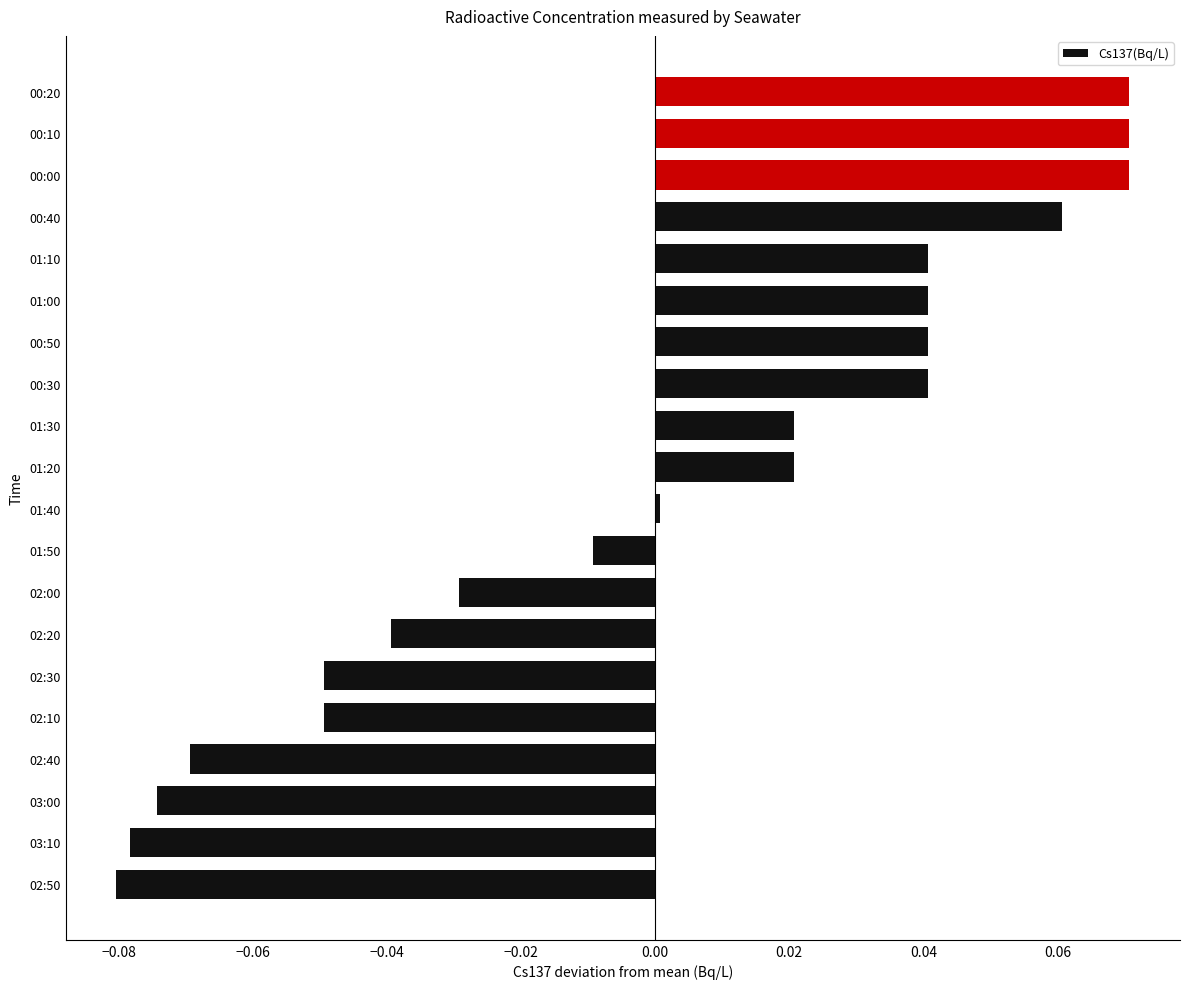

Where is the data nearest to the value 0?

01:40